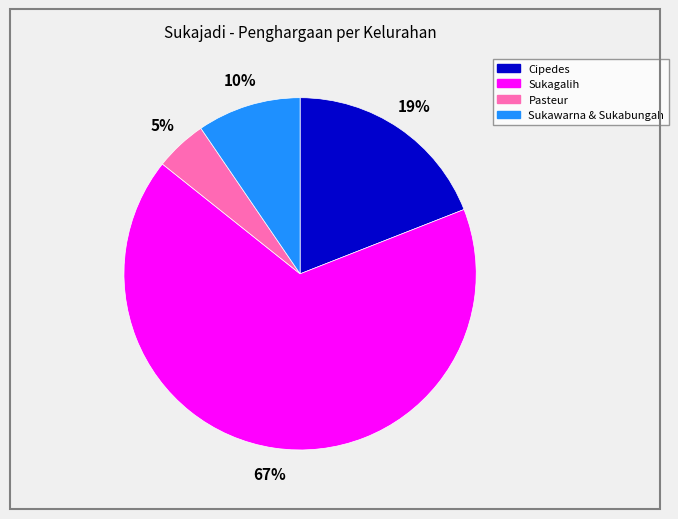

Does any single category account for the majority?

Yes